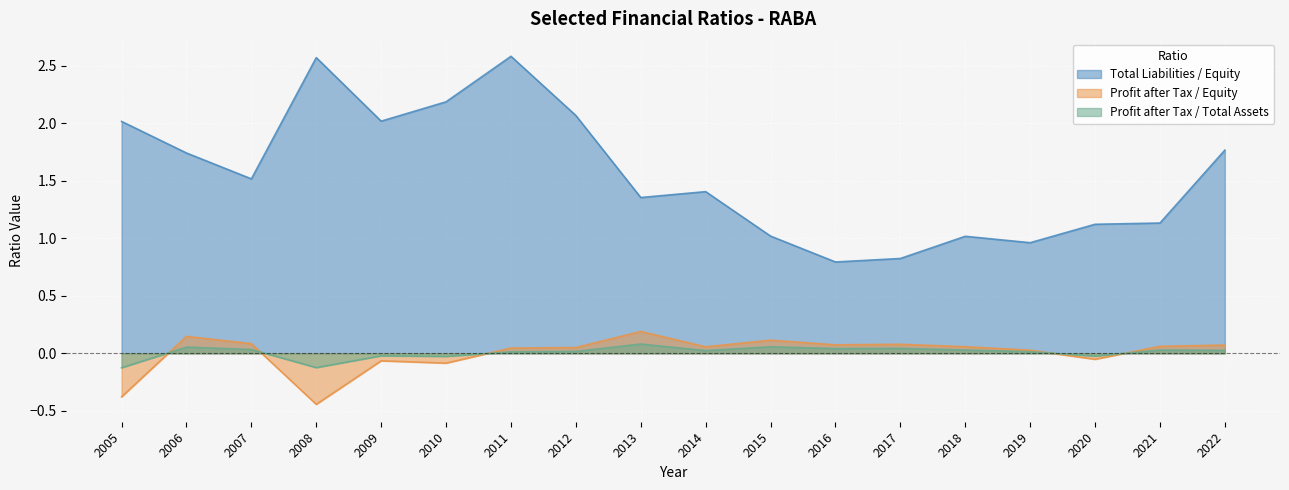

True or false: Profit after Tax / Equity and Profit after Tax / Total Assets cross at least once.

True